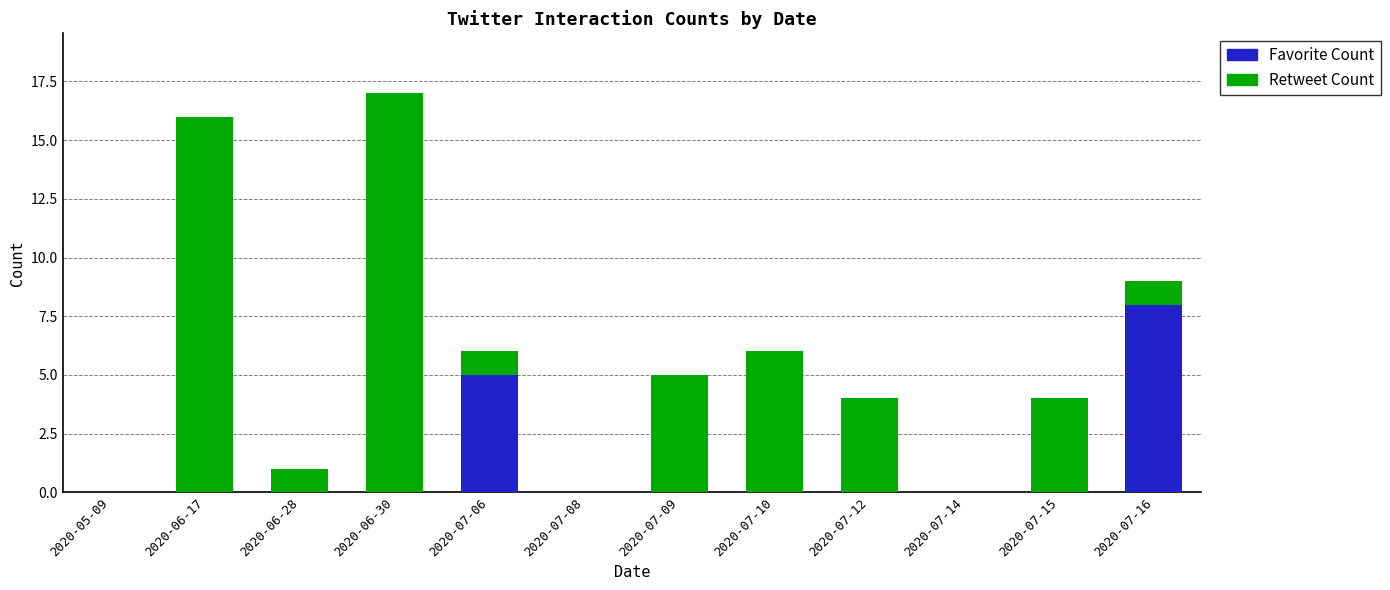

Does the chart contain stacked bars?

Yes